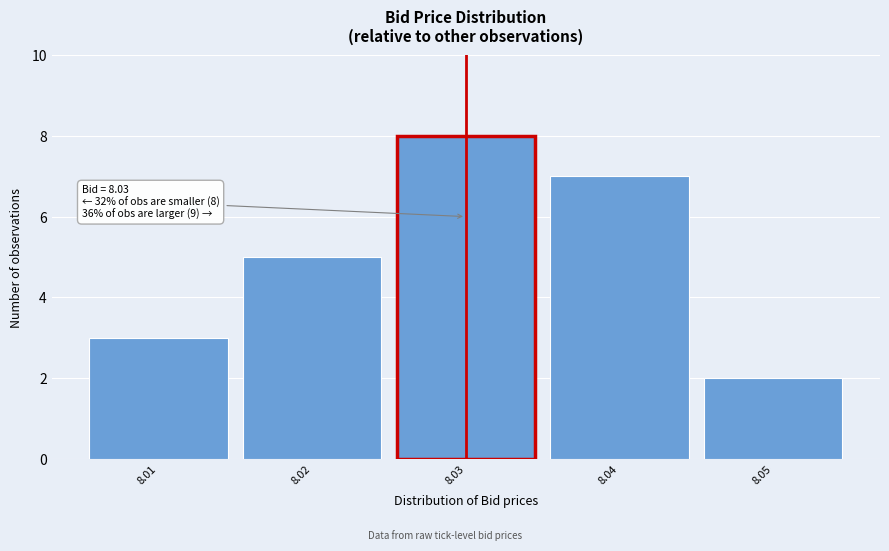

Which range on the x-axis has the tallest bar?

8.025 to 8.035